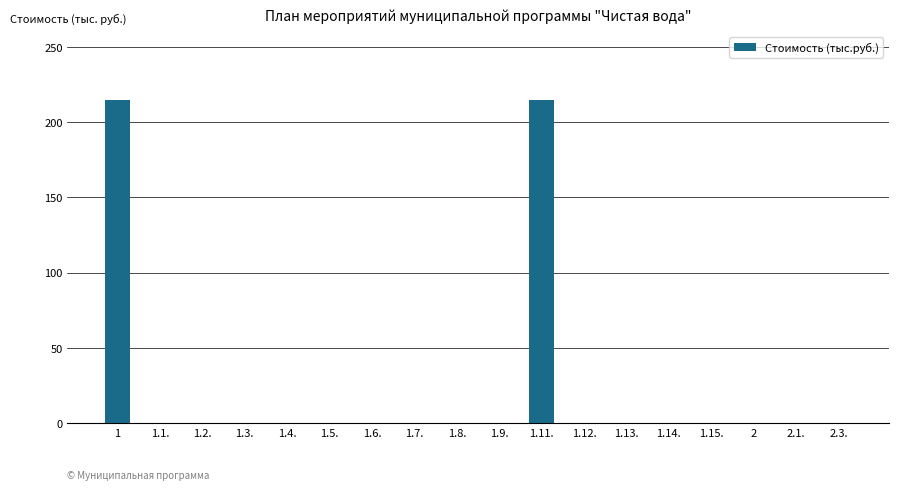

Is it true that the value at 2 is 136?

False